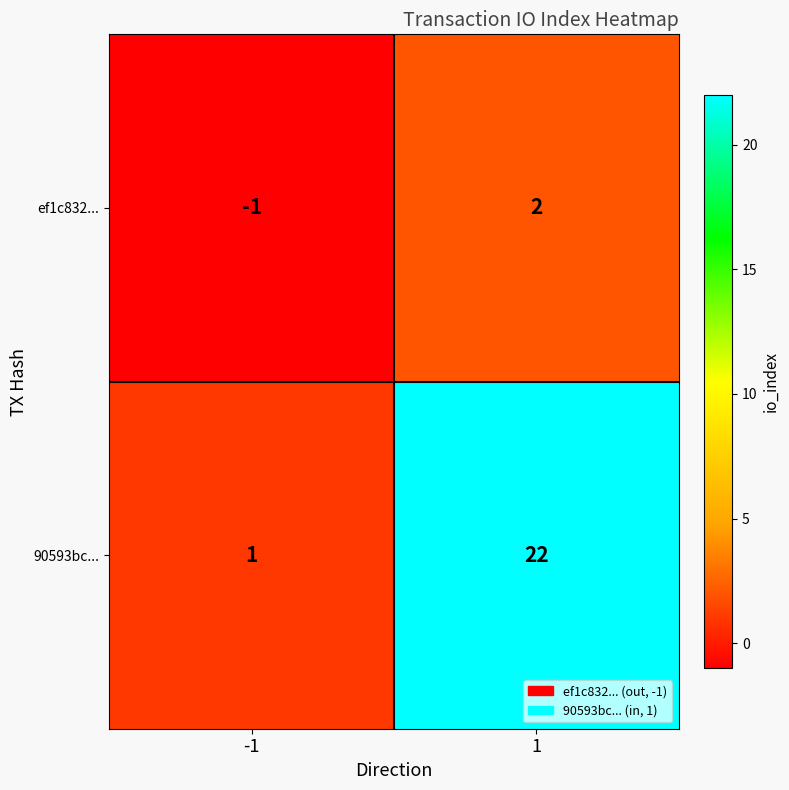

What is the difference between the ef1c832... values at -1 and 1?

3